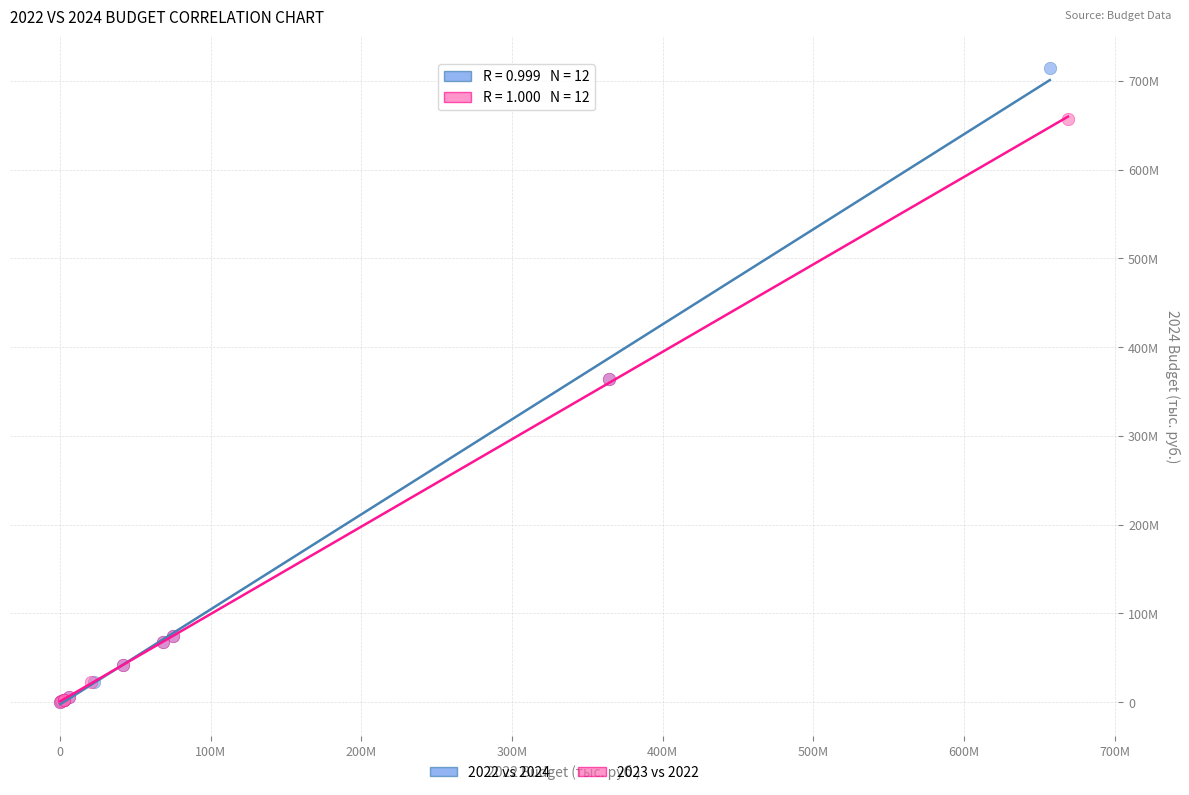

Which series reaches the maximum Y coordinate?

2022 vs 2024